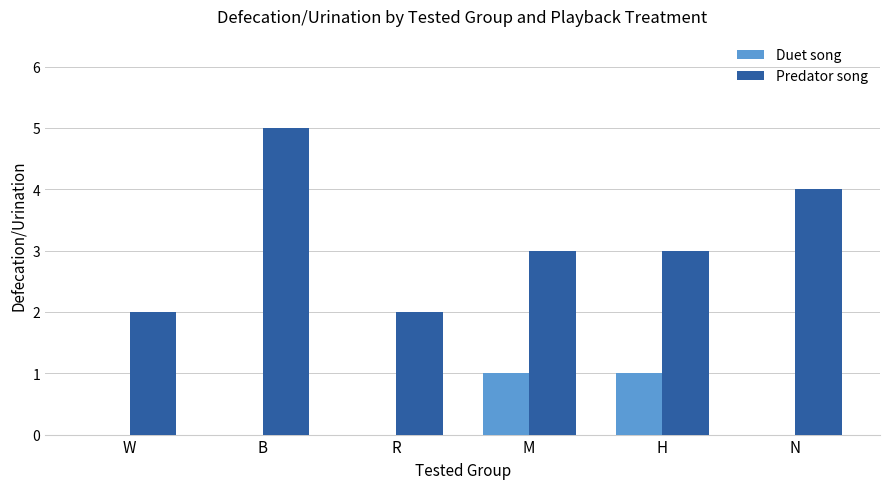

The value of Predator song at M is 3. True or false?

True